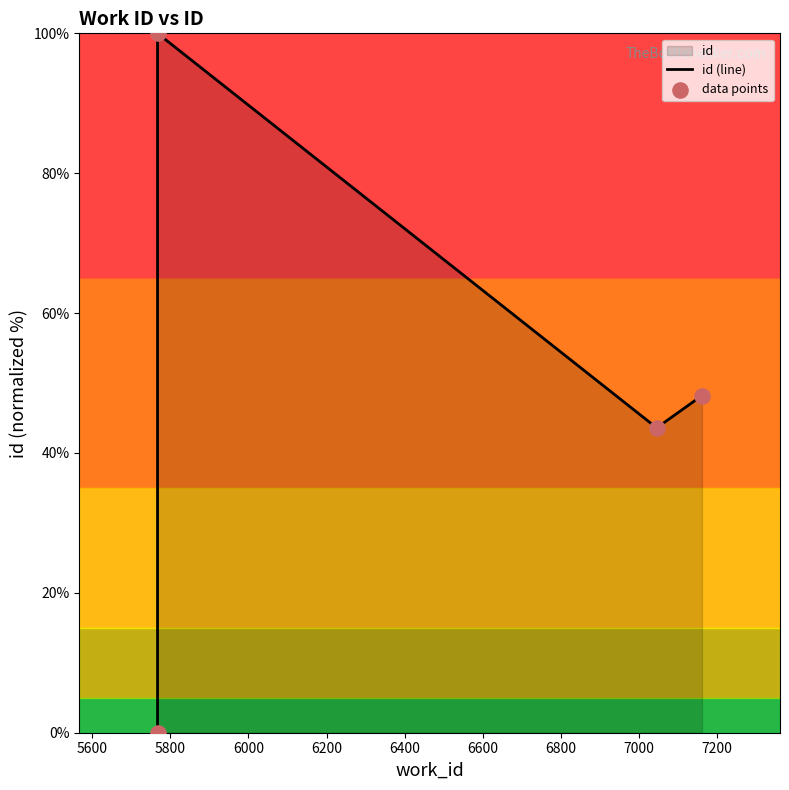

Which series contains the lowest Y value?

id (line)